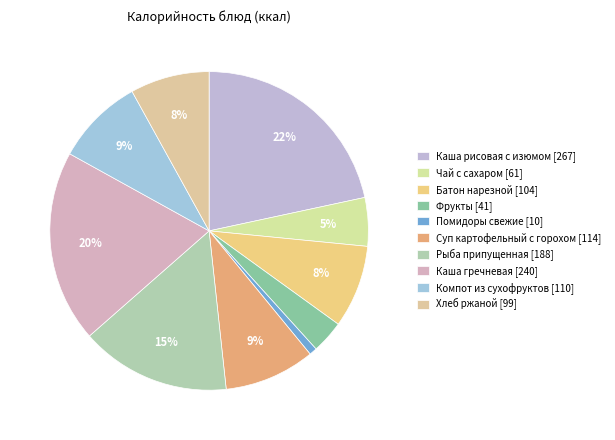

How many slices are in this pie chart?

10